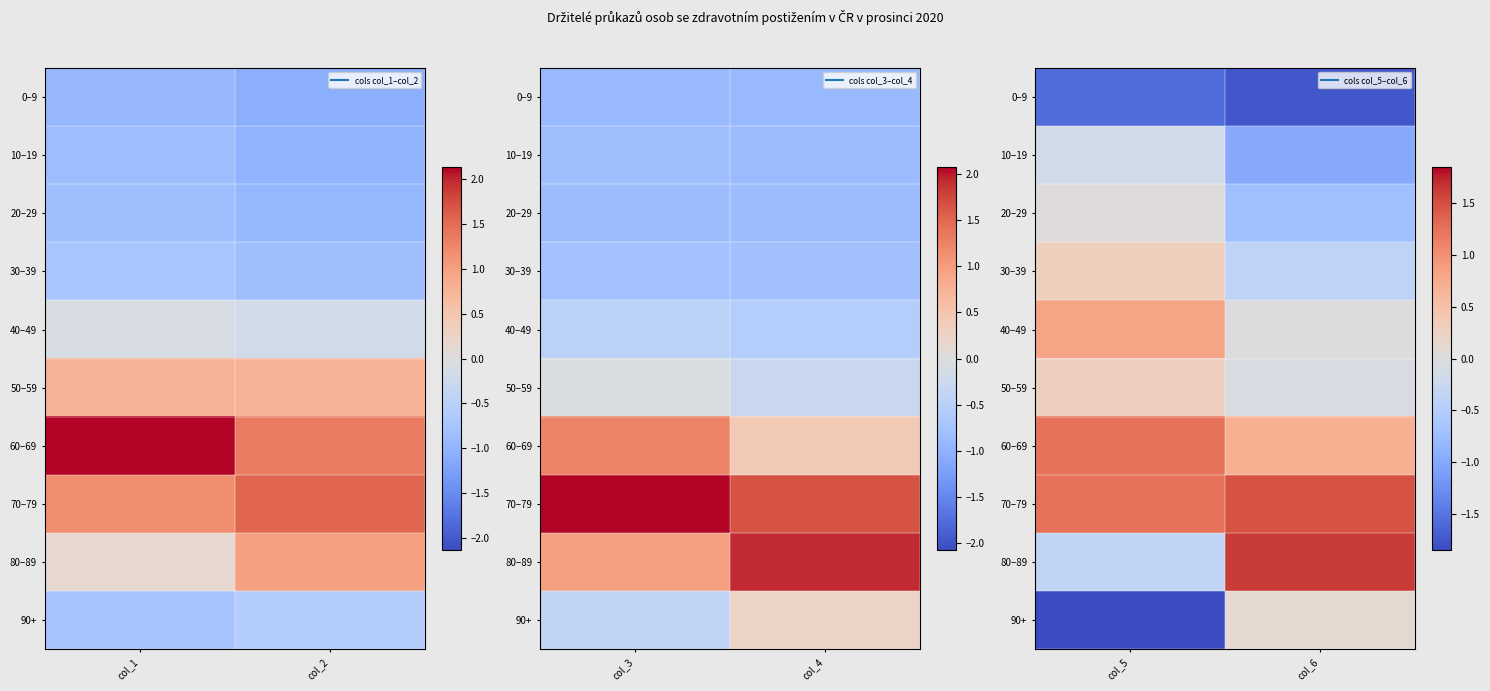

What is the difference between the maximum and minimum values in the 30–39 series?

0.7